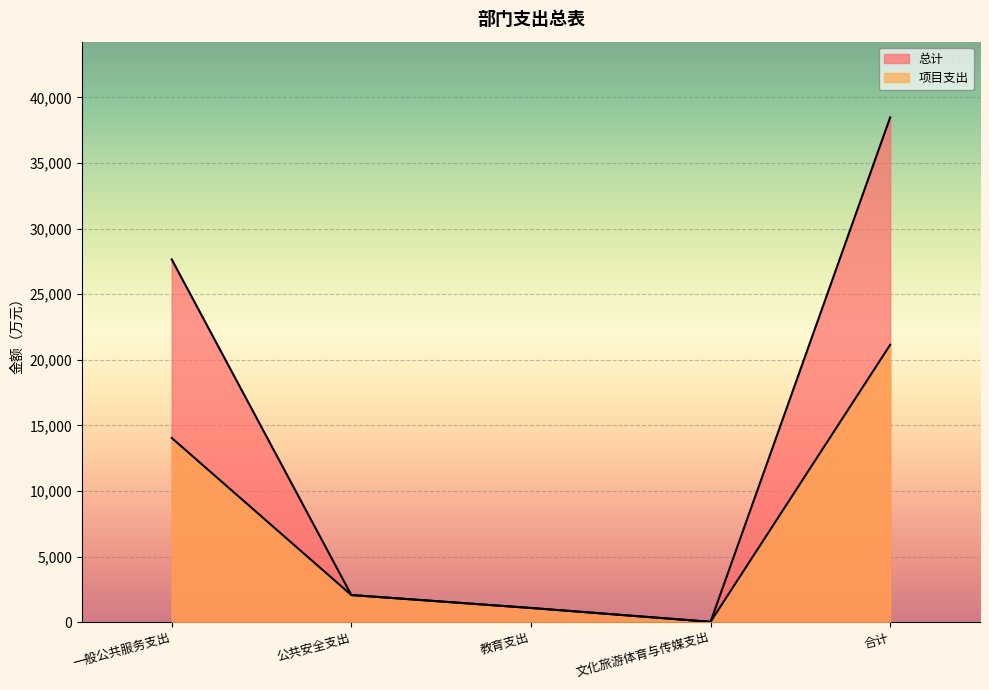

Reading left to right, what are all the values shown in this chart?

总计: 一般公共服务支出=27650.7	公共安全支出=2065.4	教育支出=1079.2	文化旅游体育与传媒支出=22.9	合计=38477.2
项目支出: 一般公共服务支出=14040.3	公共安全支出=2065.4	教育支出=1079.2	文化旅游体育与传媒支出=22.9	合计=21143.7